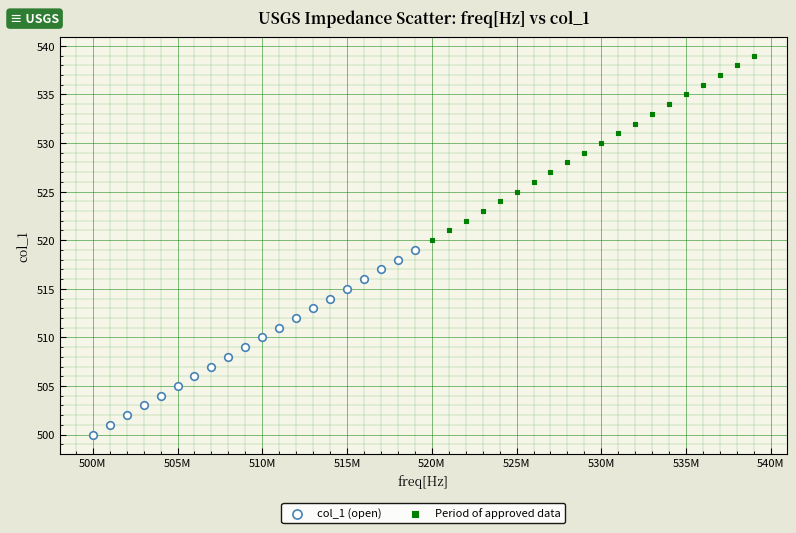

What are all the series names shown in the legend?

col_1 (open), Period of approved data